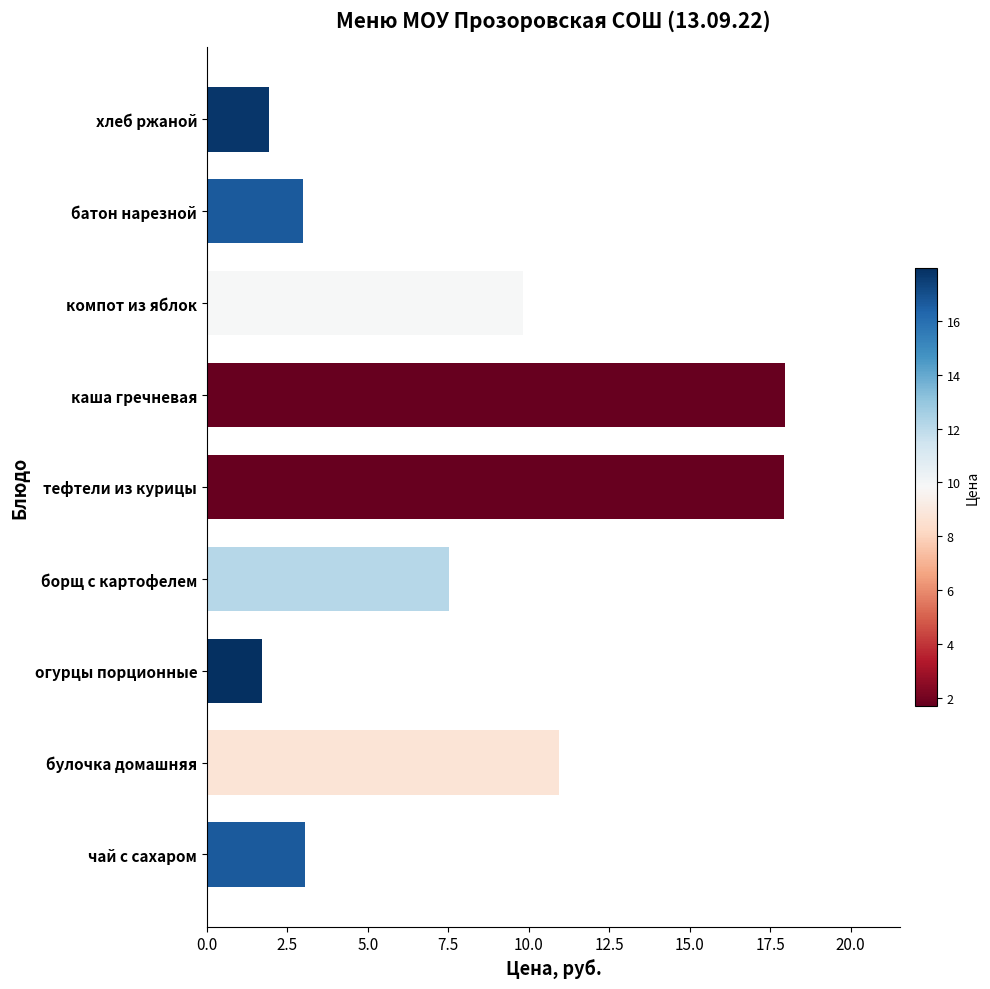

What is the smallest value displayed?

1.7